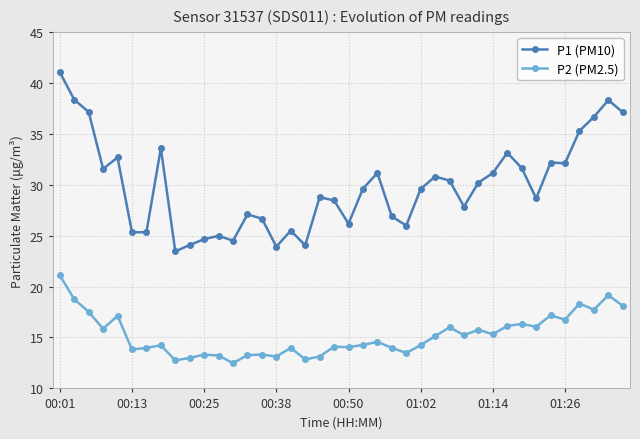

List the series in order of their overall mean, highest first.

P1 (PM10), P2 (PM2.5)